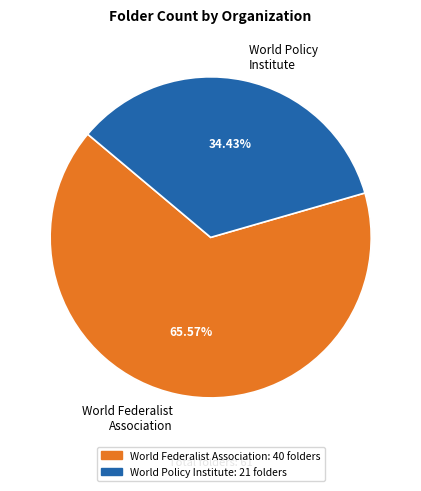

Approximately how many times larger is the value at World Federalist Association compared to World Policy Institute?

1.9